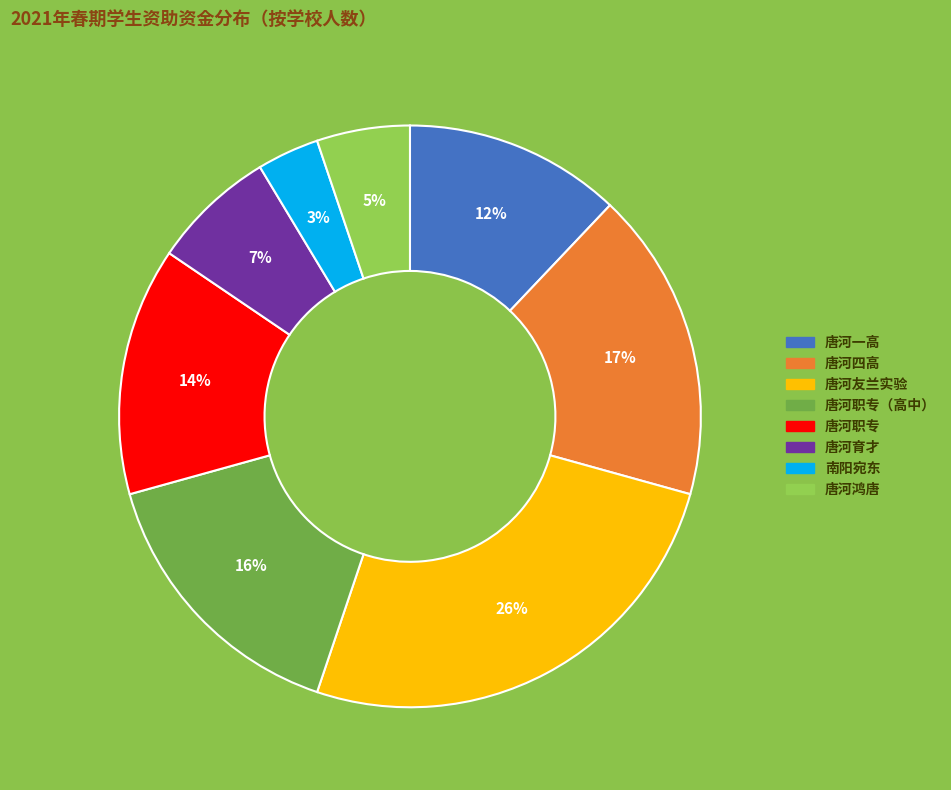

Does 唐河一高 account for over 50% of the chart?

No